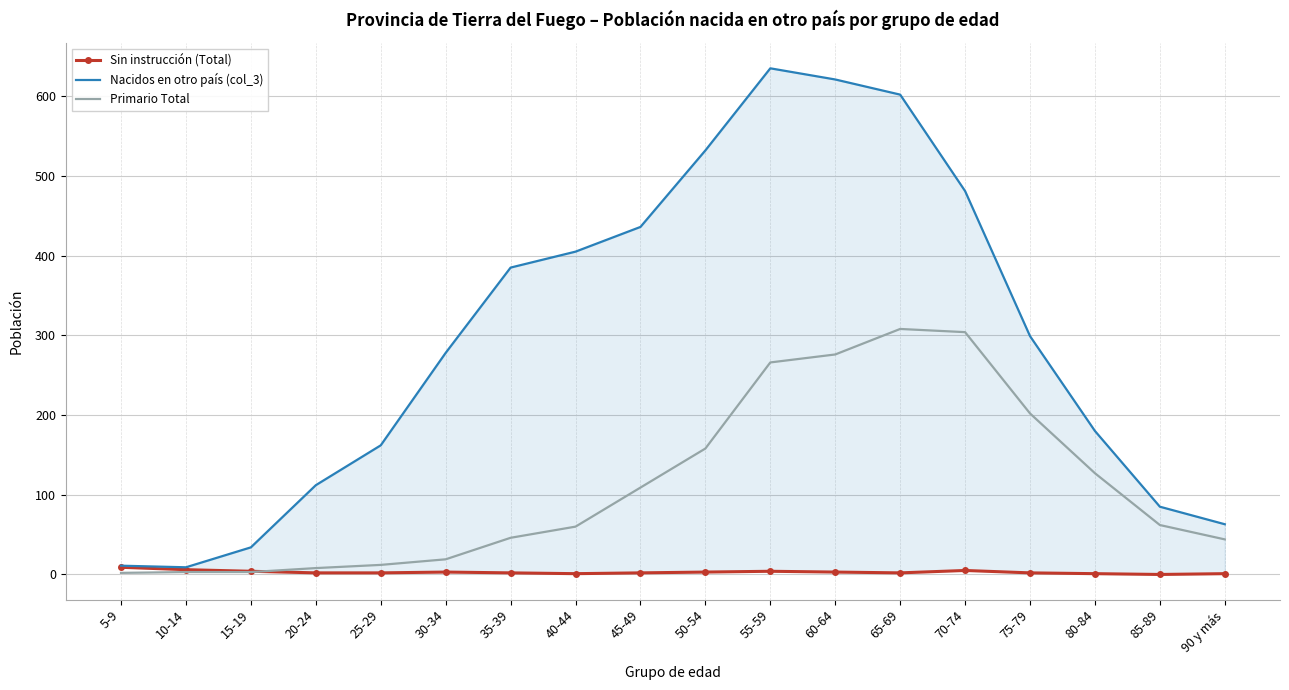

At which label does Sin instrucción (Total) first exceed 2?

5-9